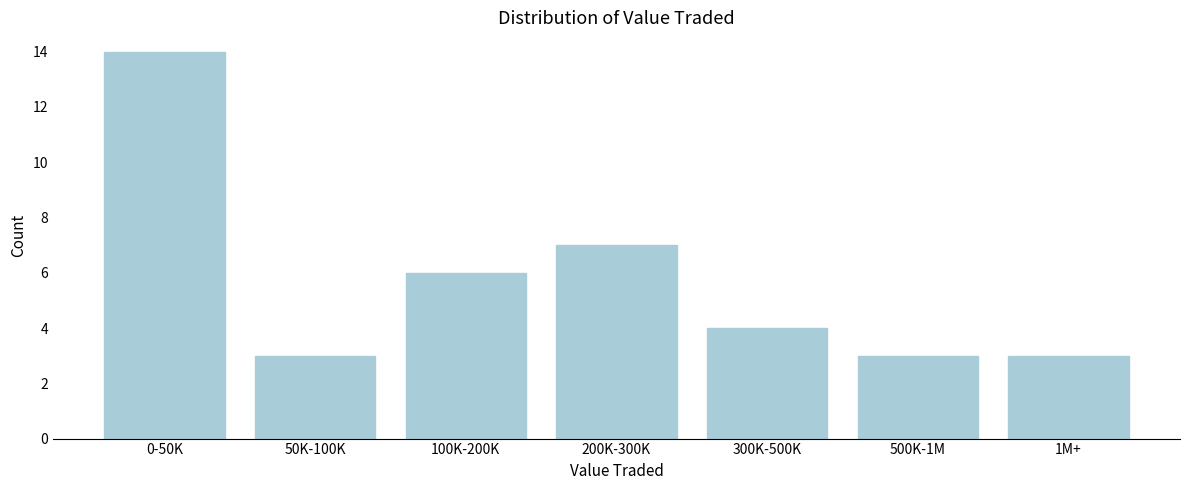

Reading left to right, extract all data points from this chart.

0-50K=14	50K-100K=3	100K-200K=6	200K-300K=7	300K-500K=4	500K-1M=3	1M+=3